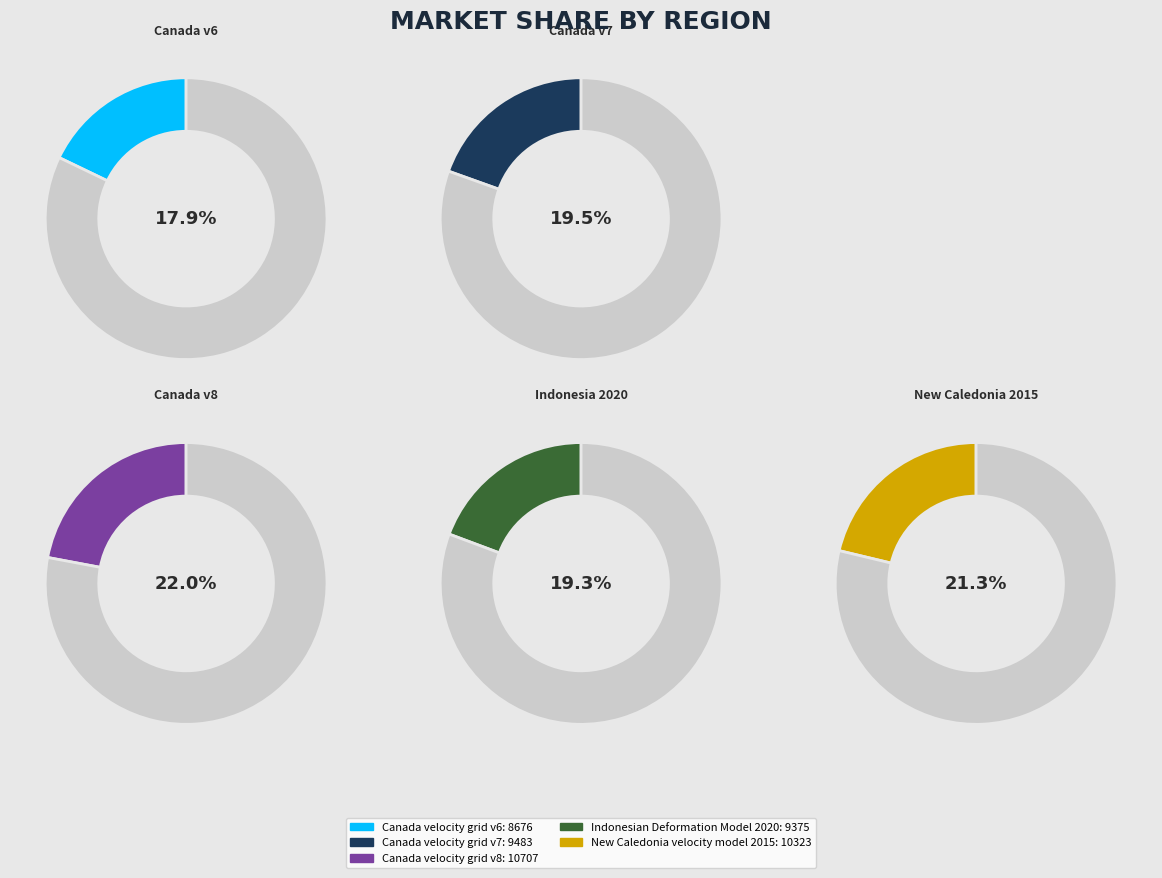

To the nearest percent, what percentage of the pie is Canada velocity grid v6?

18%